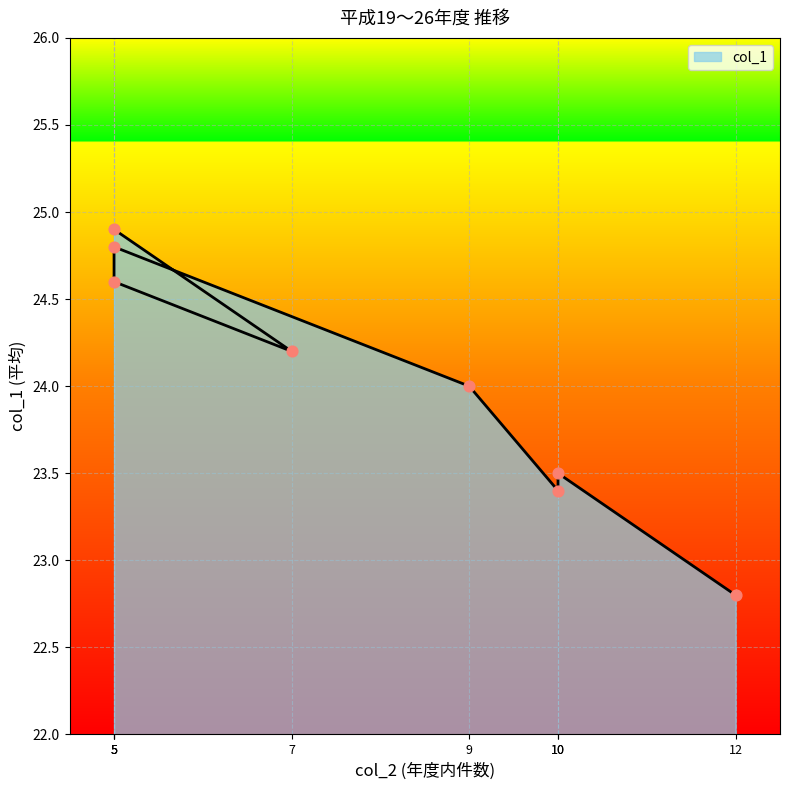

Approximately how many times larger is the value at 10 compared to 5?

0.9